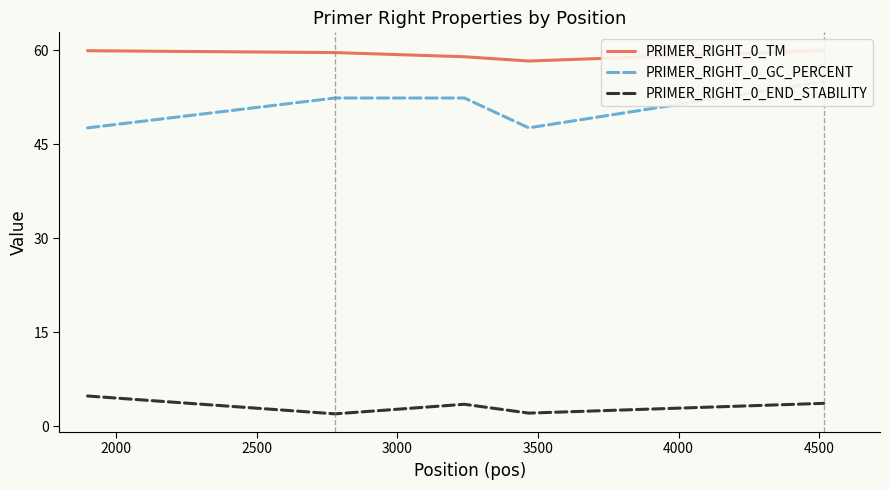

What is the sum of all PRIMER_RIGHT_0_TM values?

296.8